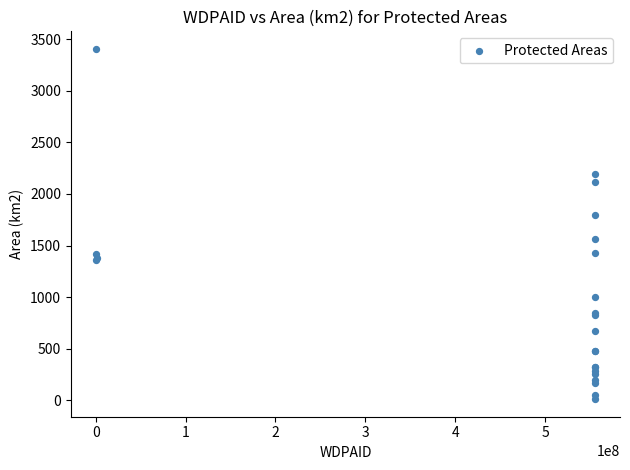

What Y value in the scatter plot is closest to 1708?

1800.0